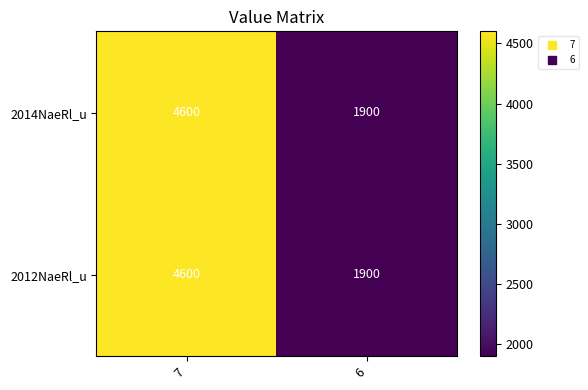

Count the number of data series in this chart.

2